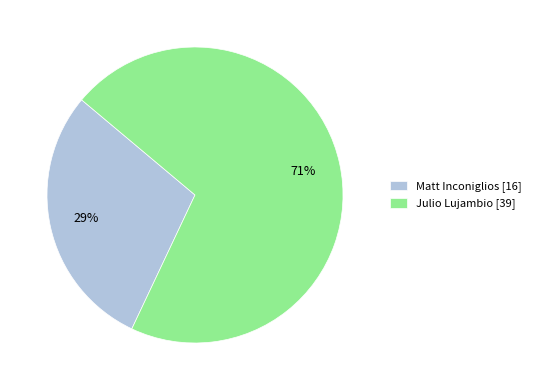

What percentage is the Matt Inconiglios [16] slice, to the nearest percent?

29%